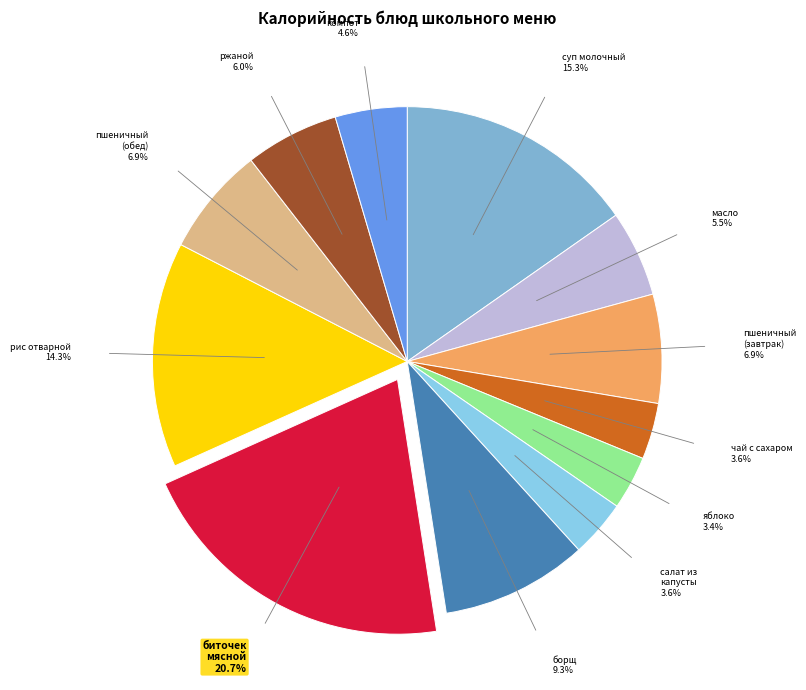

What is the smallest slice in the pie chart?

яблоко